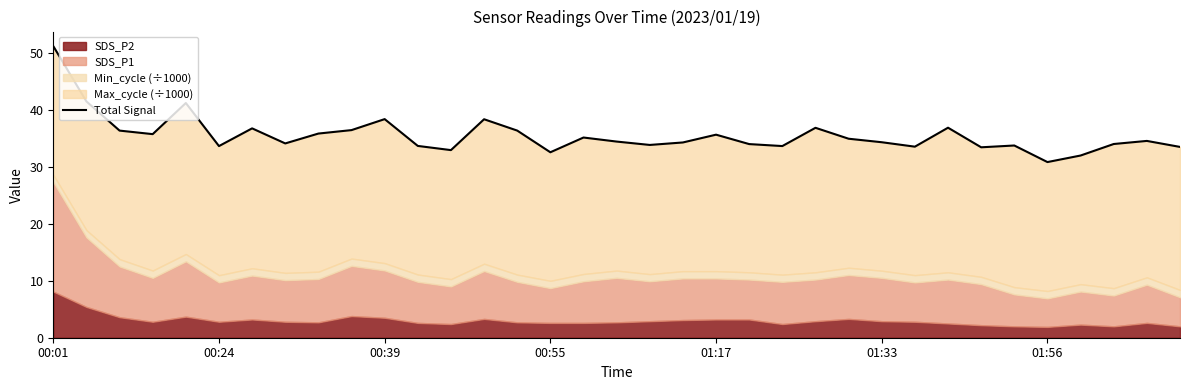

Is it true that the value at 22 is 33.6?

True